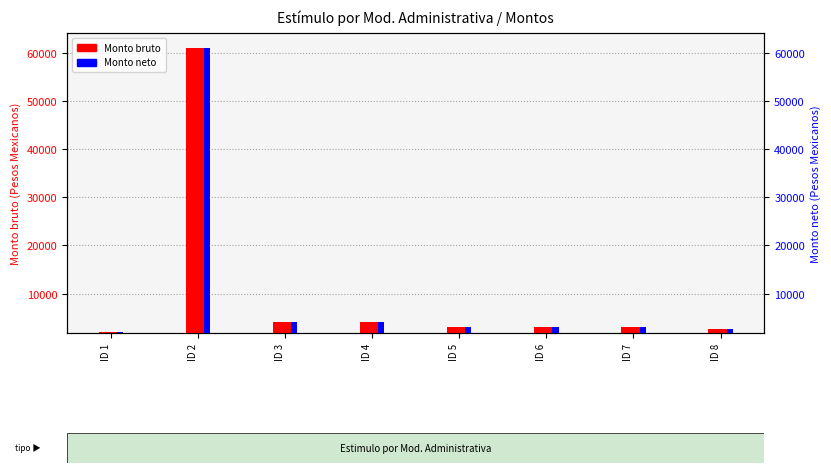

Where is Monto neto nearest to the value 31542?

ID 3